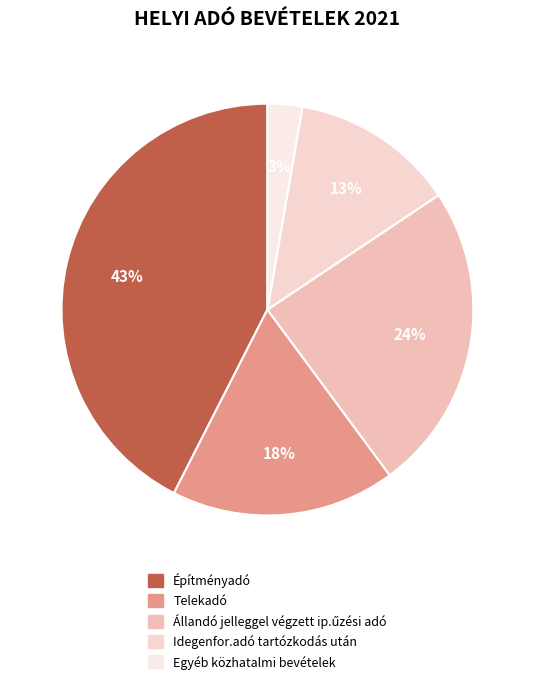

How many segments does this pie chart have?

5